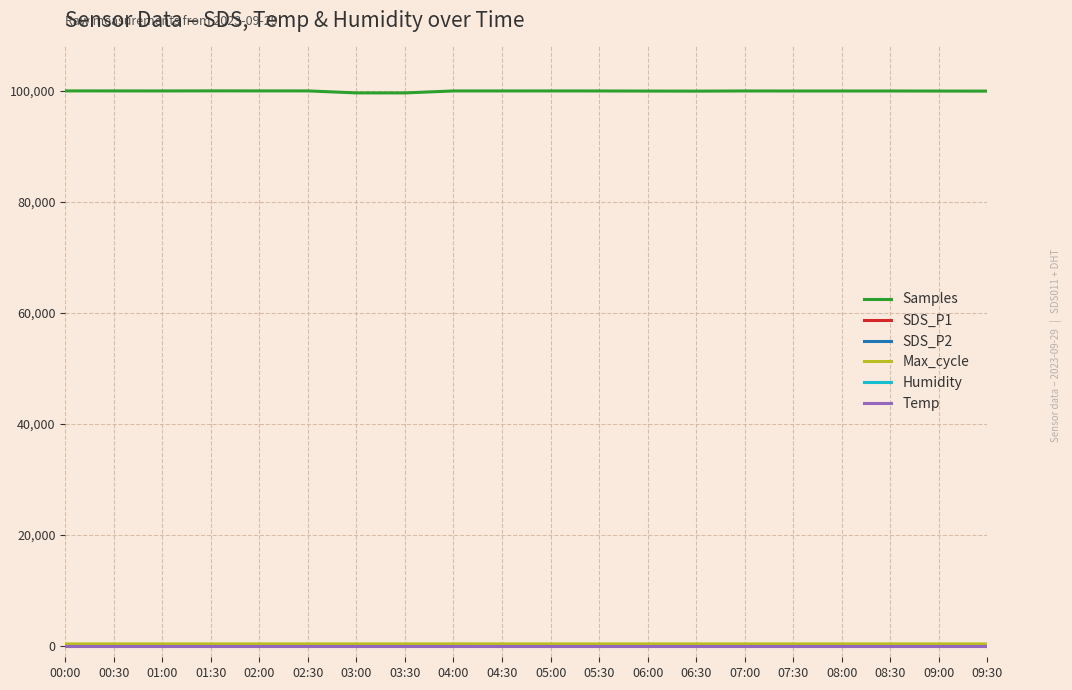

What is the difference between the maximum and minimum values in the Samples series?

368.1